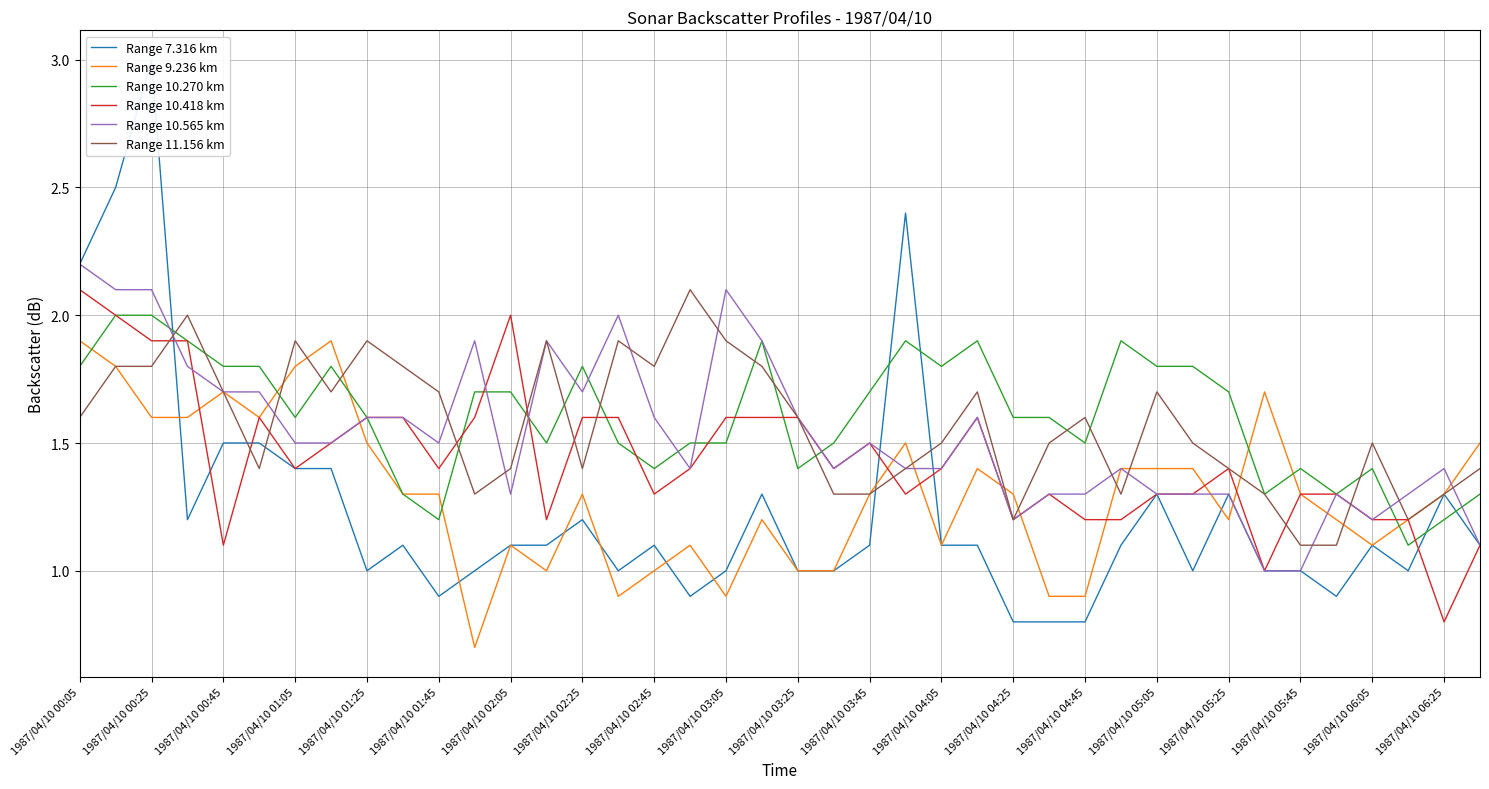

Which series ends up on top after the final intersection of Range 10.565 km and Range 11.156 km?

Range 11.156 km